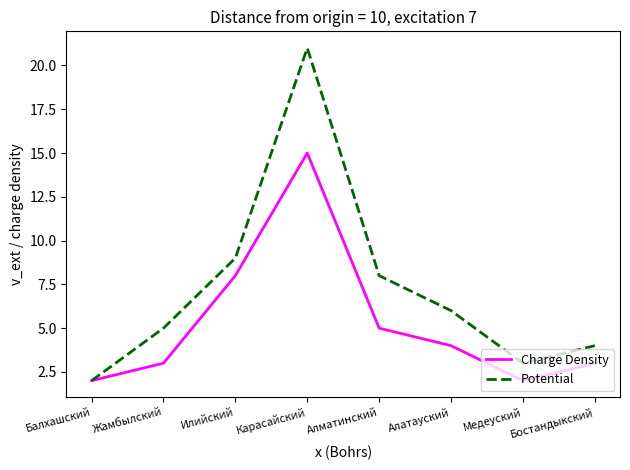

At which label does Potential first exceed 6?

Илийский